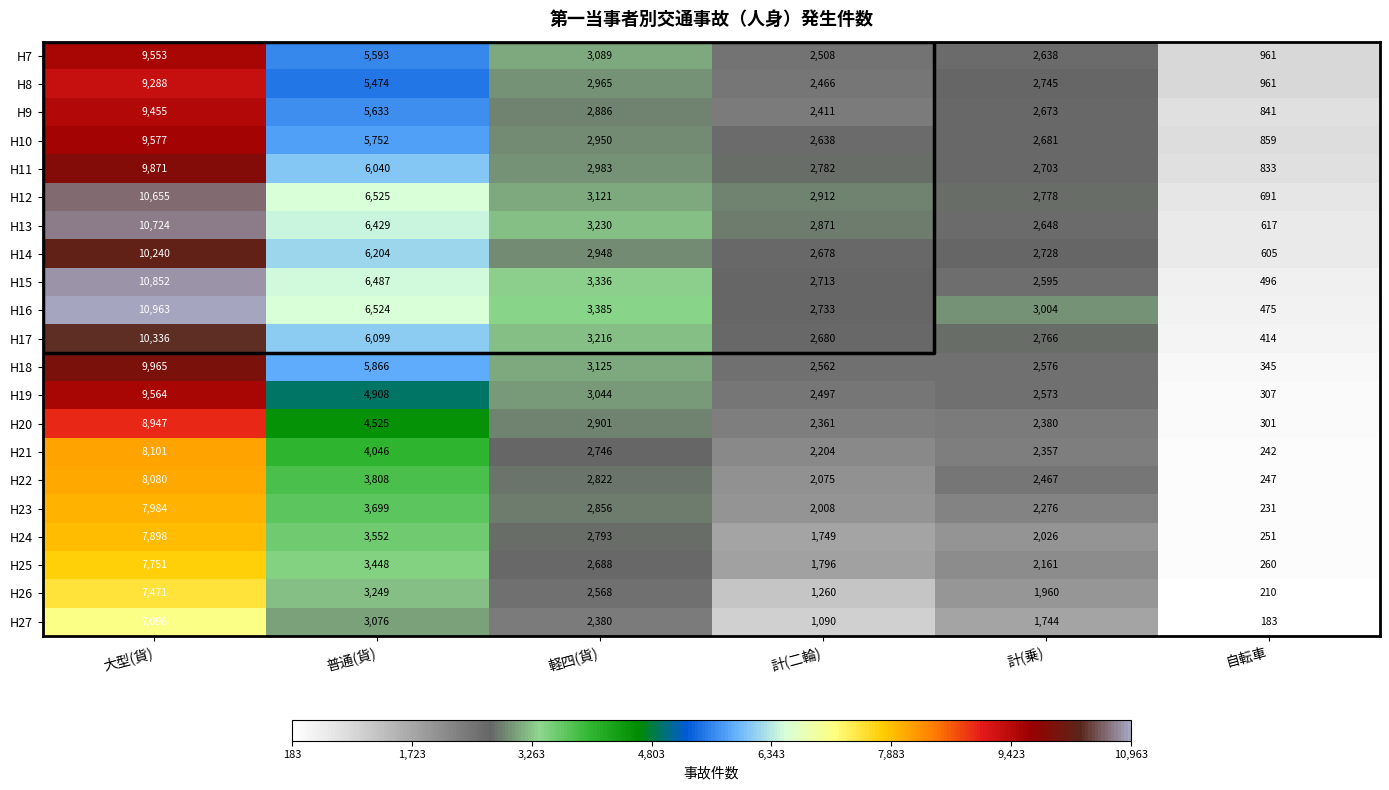

At how many categories does at least one series exceed 1042?

5